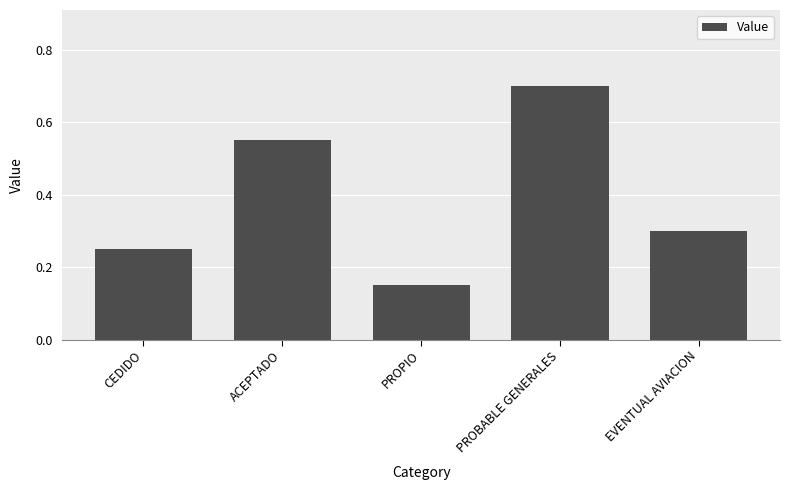

How many bars are there in total?

5